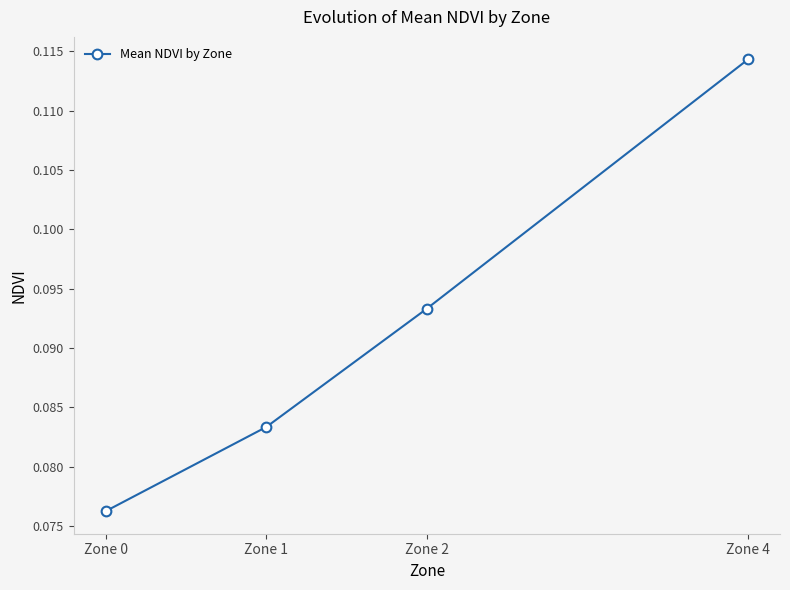

Does the chart have visible grid lines?

No